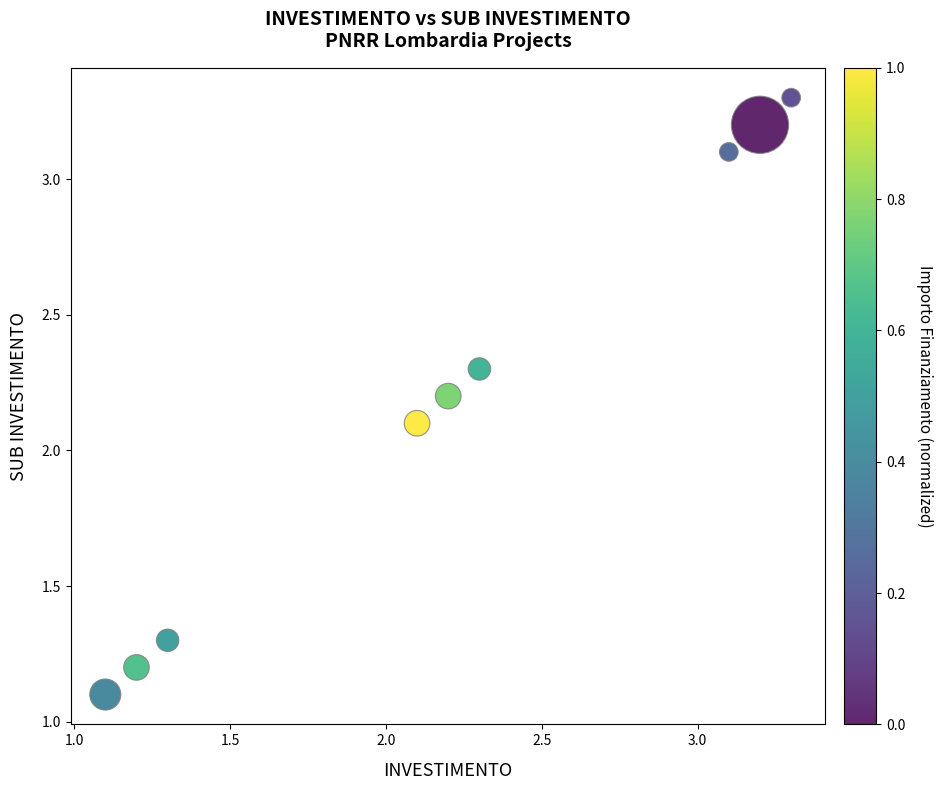

What is the range of Y values (max minus min)?

2.2